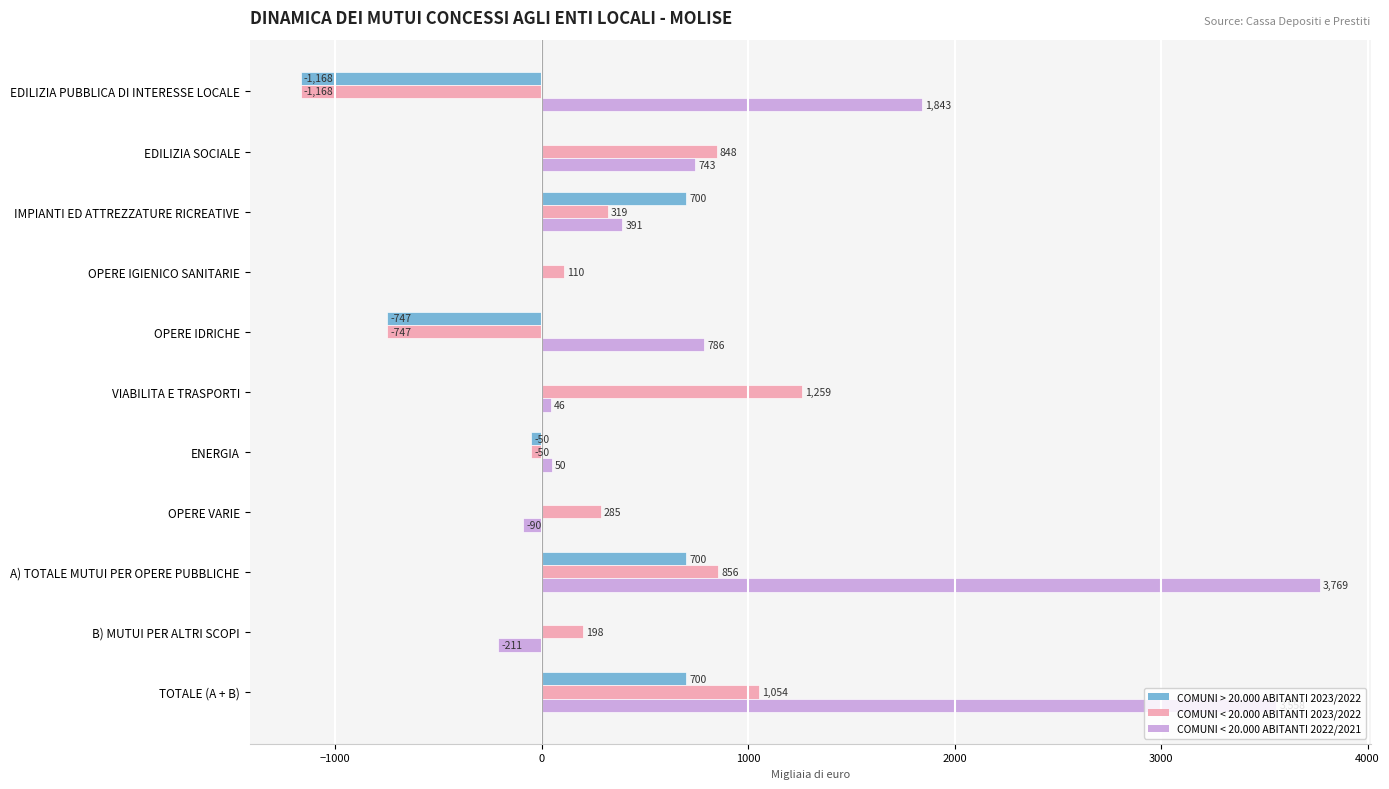

Which category has the highest value in the COMUNI < 20.000 ABITANTI 2022/2021 series?

A) TOTALE MUTUI PER OPERE PUBBLICHE